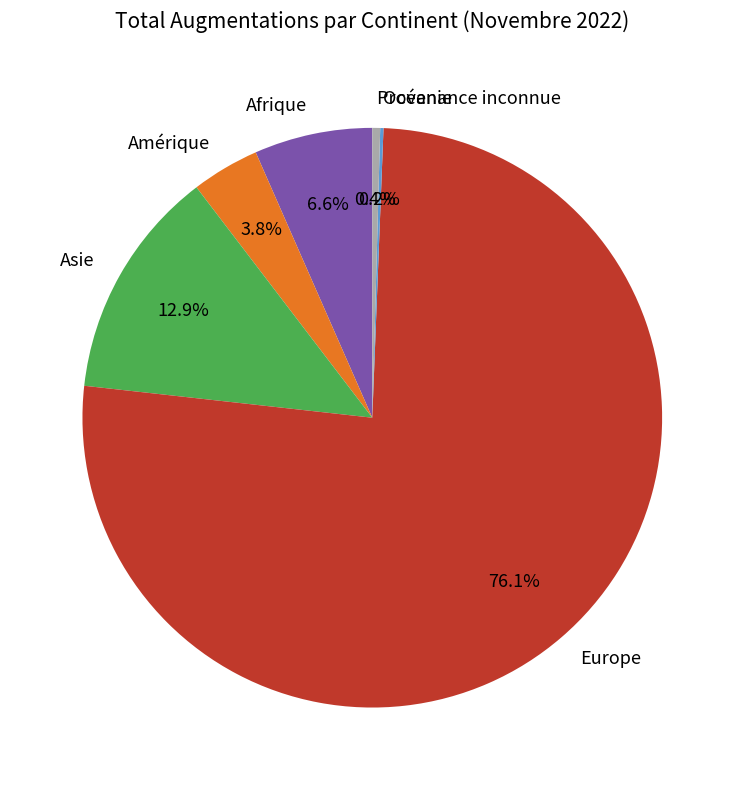

What is the total percentage of Europe and Amérique?

79.9%